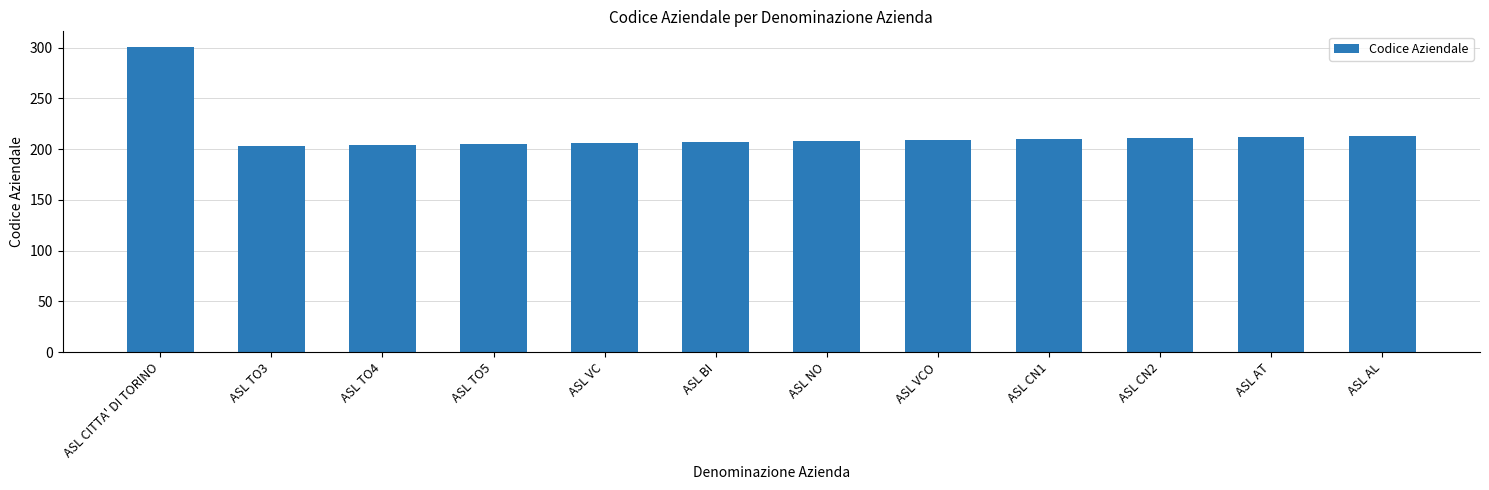

Which label corresponds to the largest value in the chart?

ASL CITTA' DI TORINO